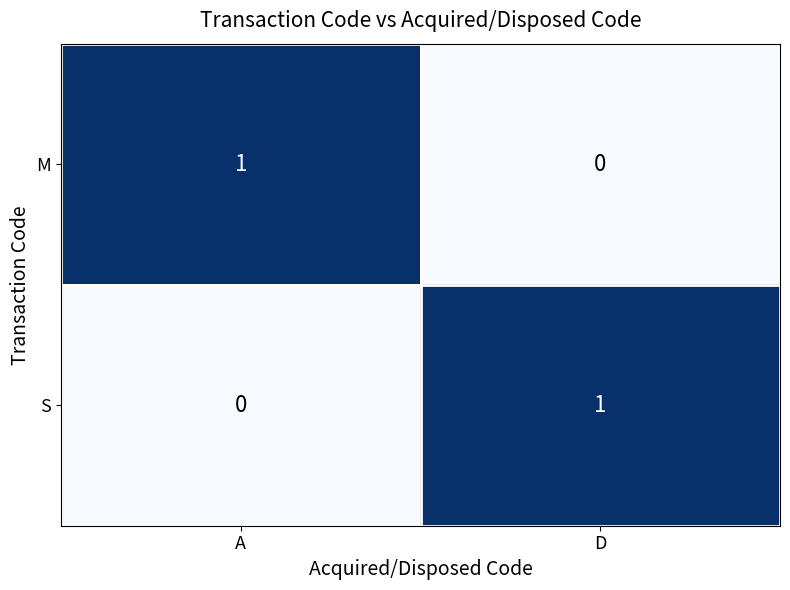

How many series are shown in this chart?

2